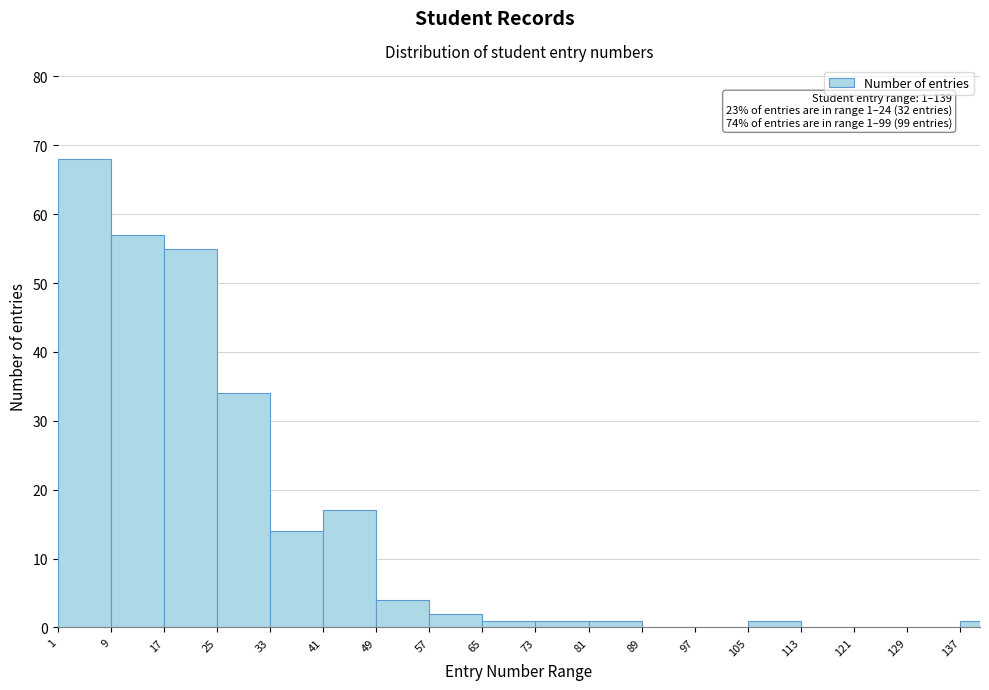

Around what value on the x-axis is the tallest bar? Give the approximate position of its centre, as read against the axis.

5